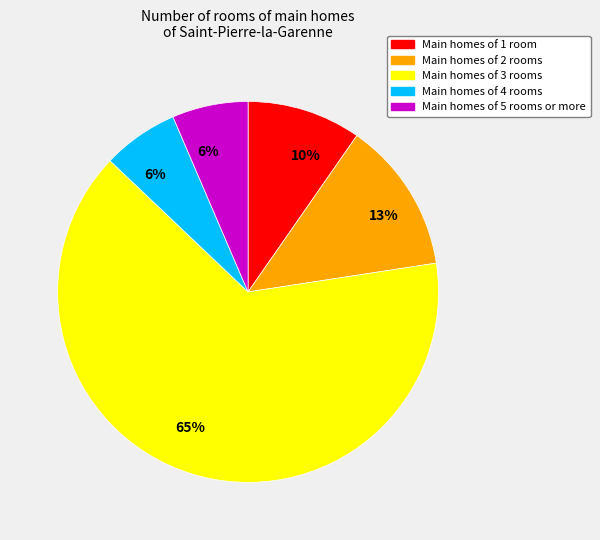

Is there any slice that represents more than half of the pie?

Yes